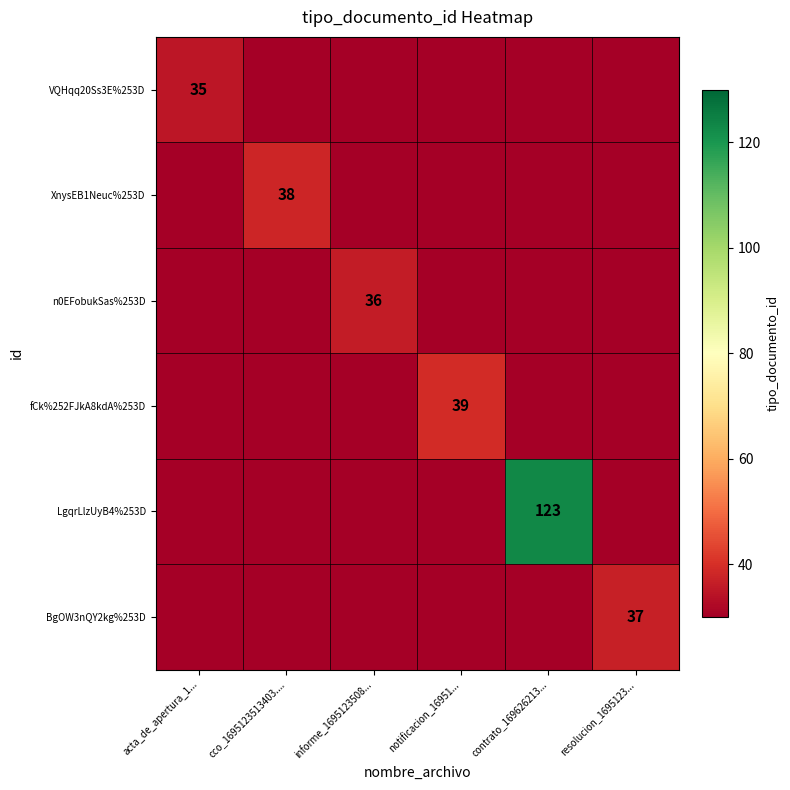

Between notificacion_16951... and cco_1695123513403...., which is larger?

notificacion_16951...